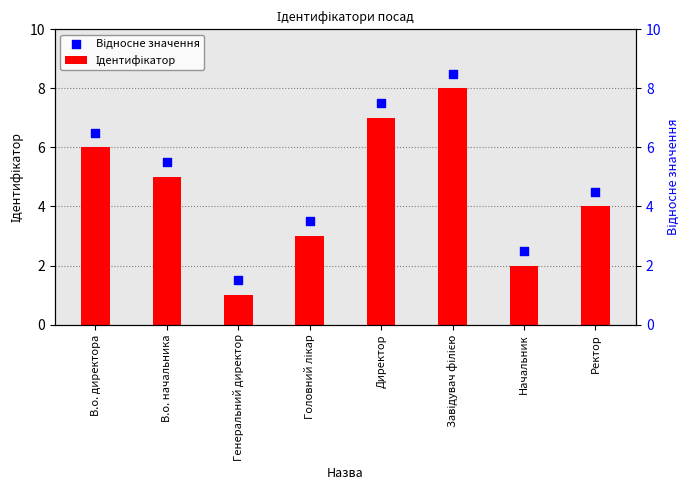

Which series reaches the maximum Y coordinate?

Відносне значення